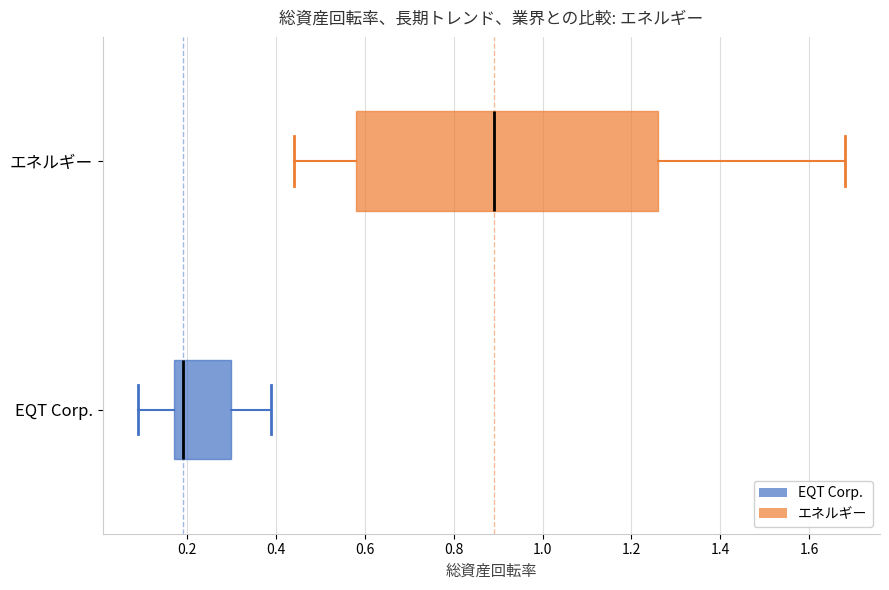

Which box is the widest, from its left edge to its right edge?

エネルギー